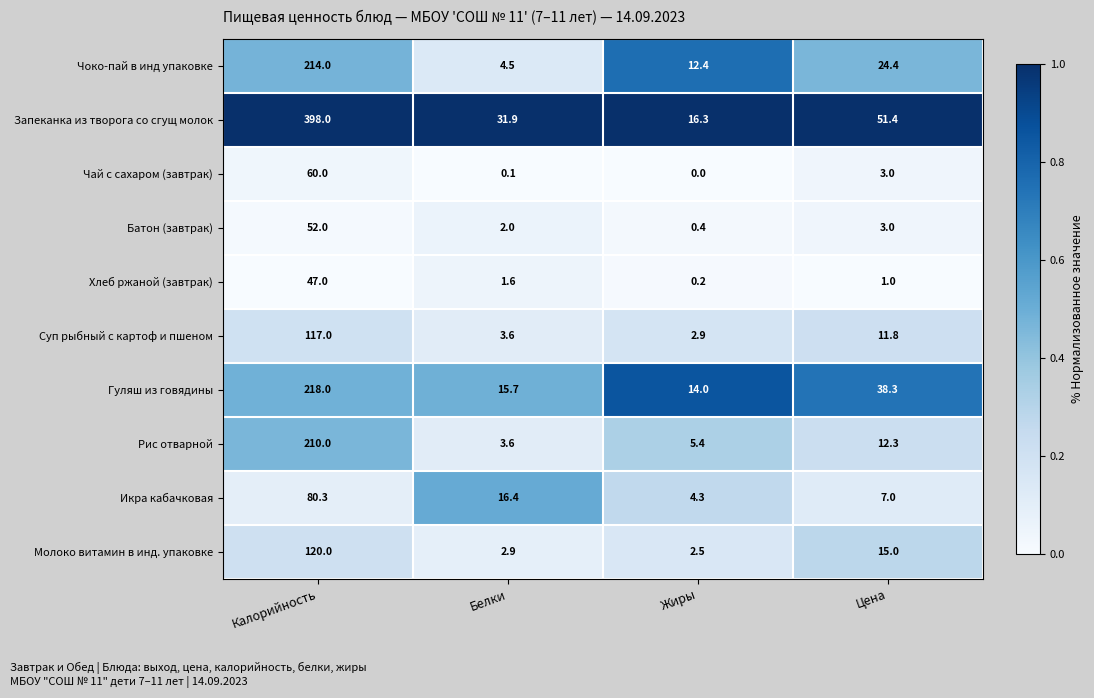

Between Белки and Жиры, which series saw the biggest shift?

Запеканка из творога со сгущ молок